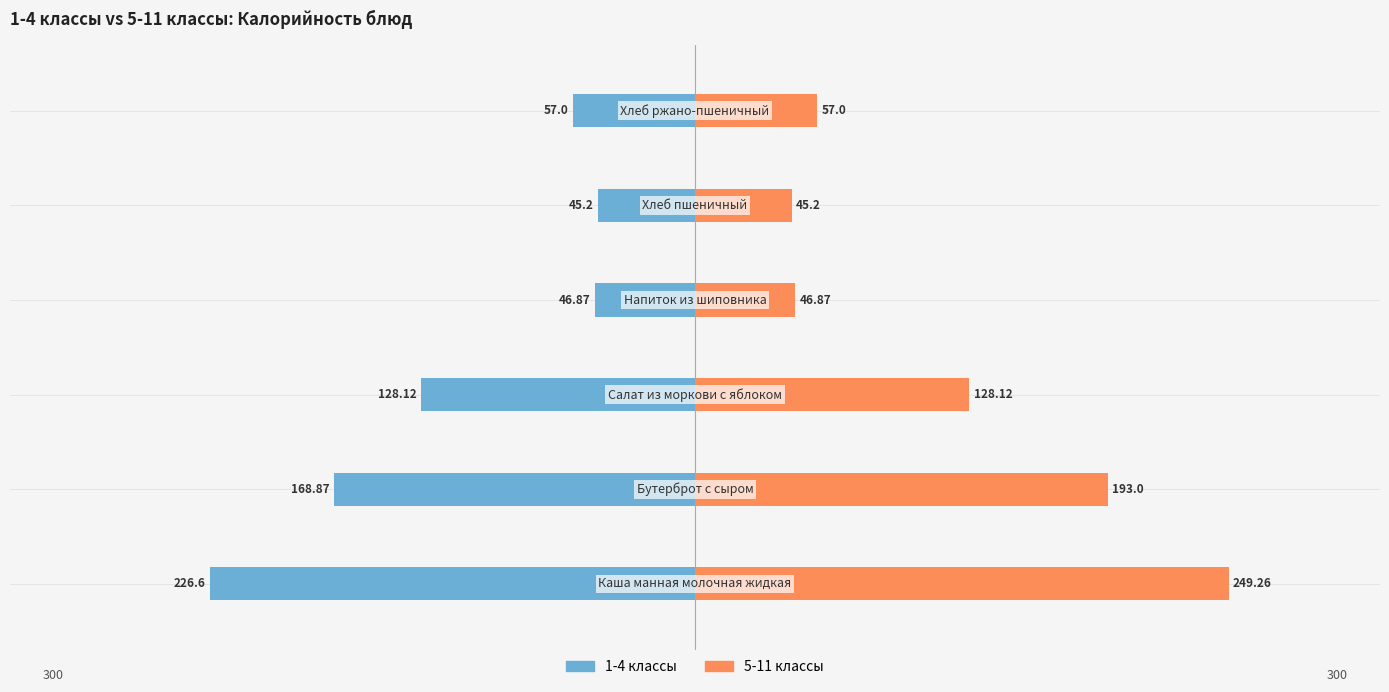

What are all the series names shown in the legend?

1-4 классы, 5-11 классы